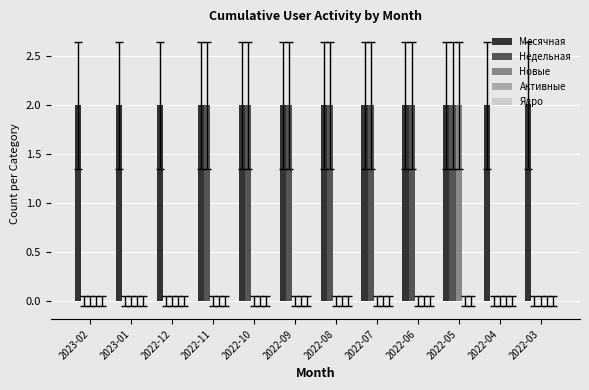

Is it true that Месячная equals 2 at 2022-09?

True